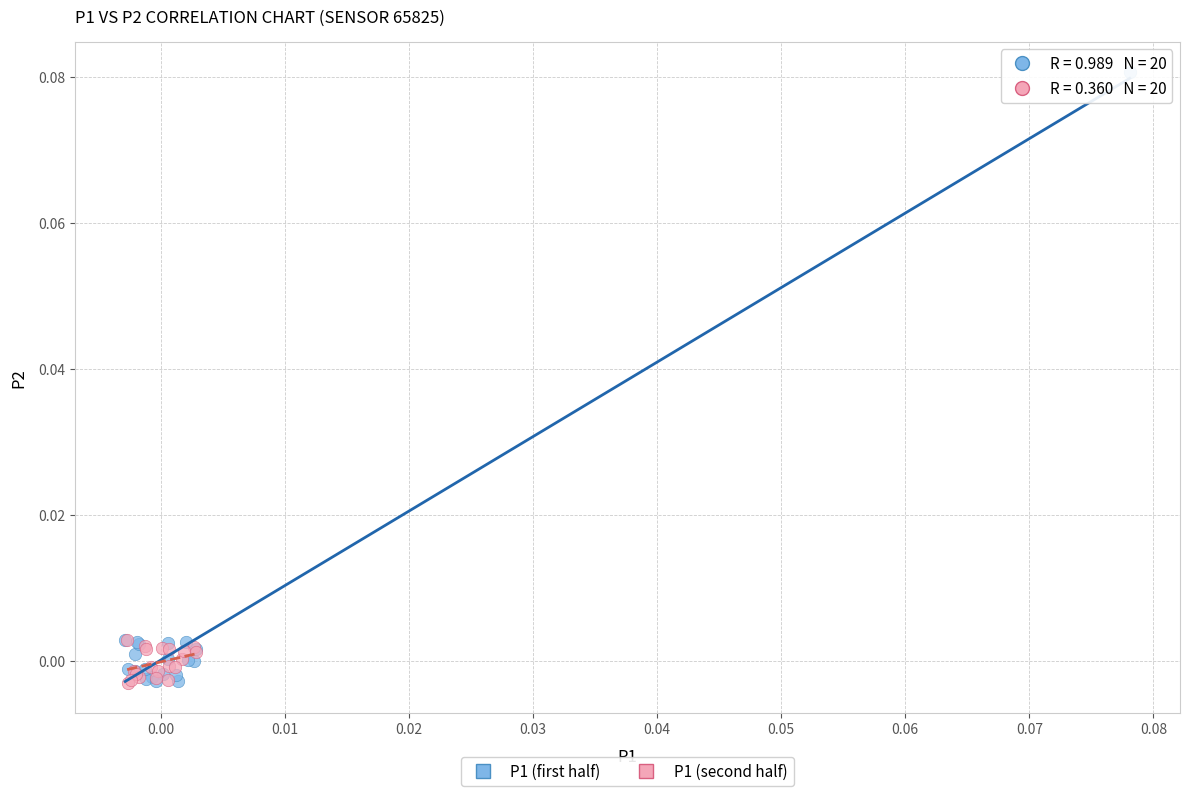

Which series has the largest Y range (max minus min)?

P1 (first half)